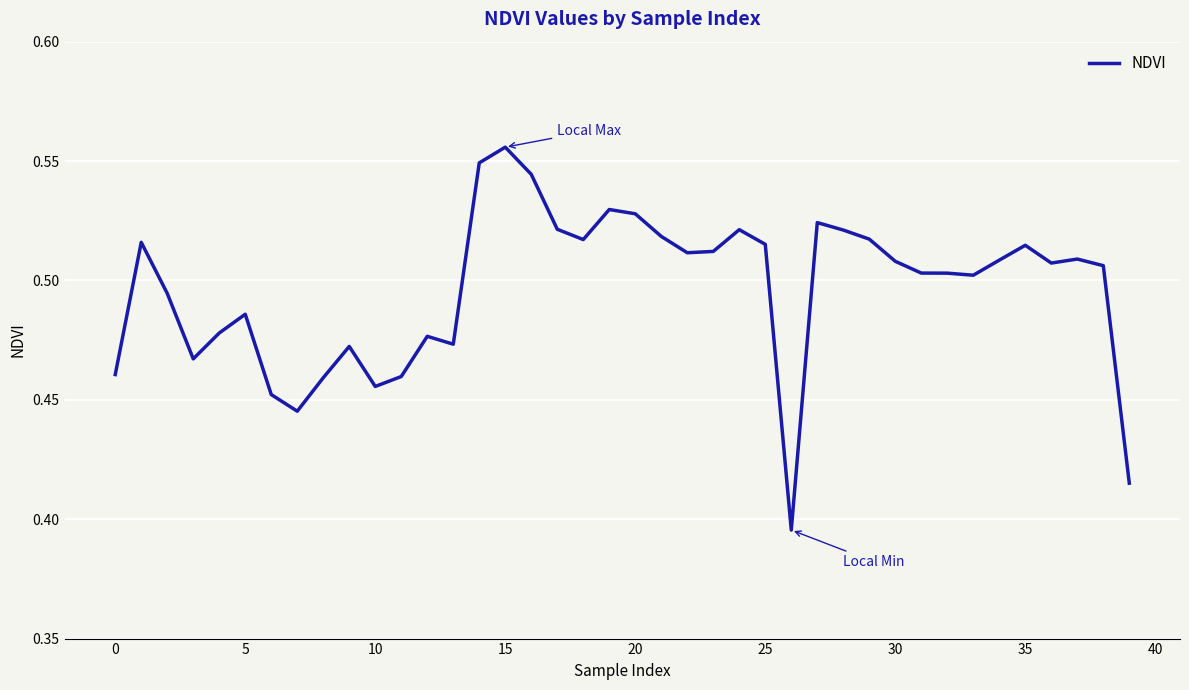

What is the maximum value shown in the chart?

0.6